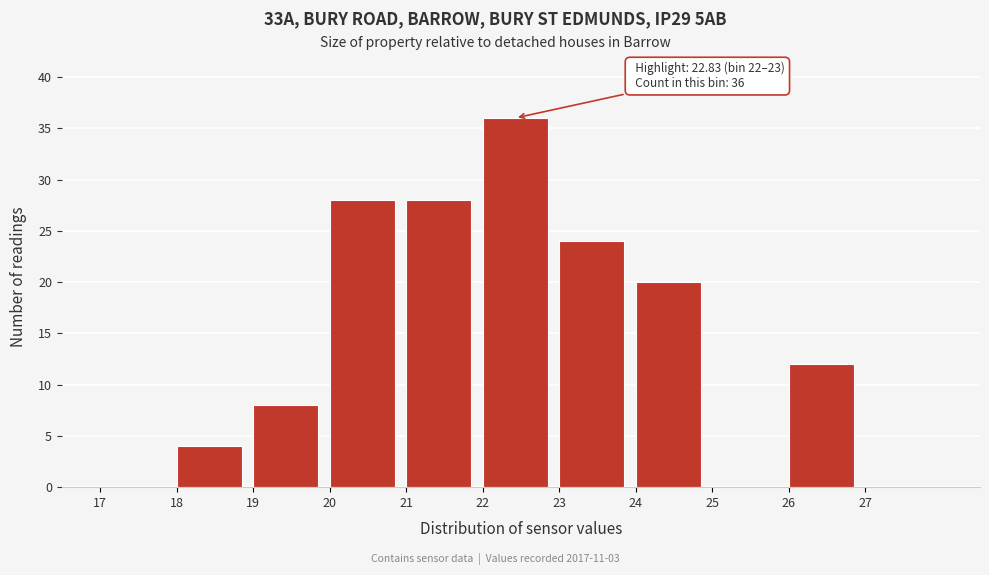

Over which range of the x-axis is the bar tallest?

22 to 23